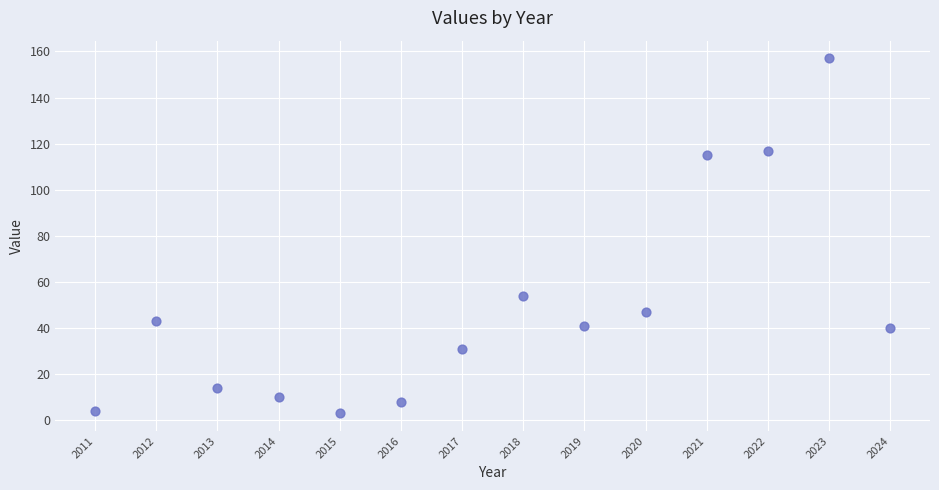

What is the range of X values (max minus min)?

13